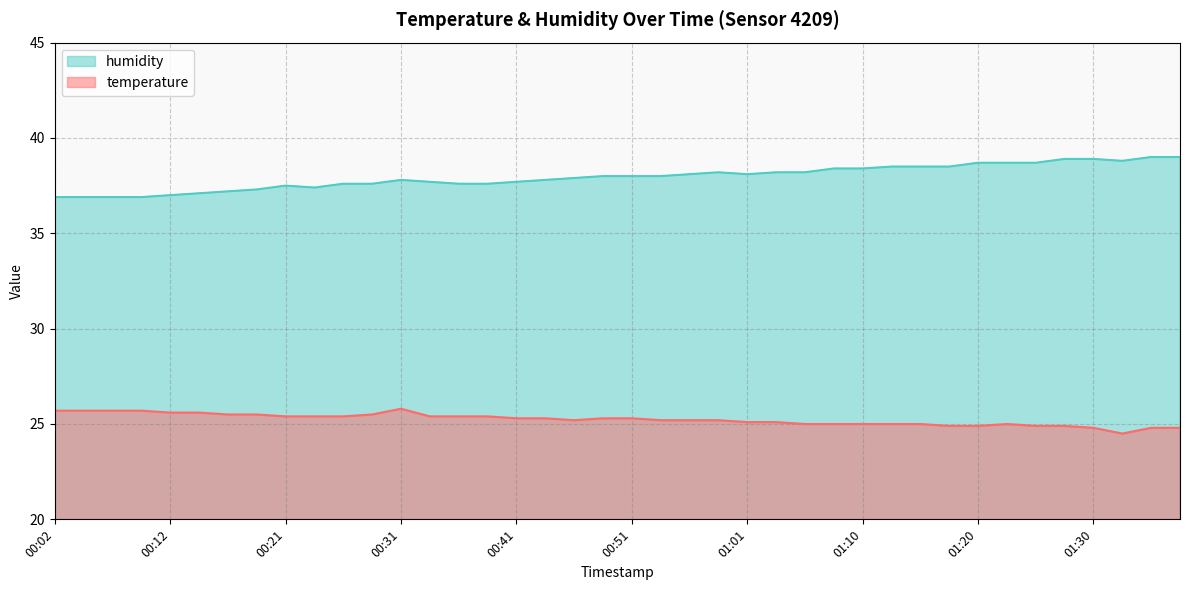

How many categories are shown in the chart?

40